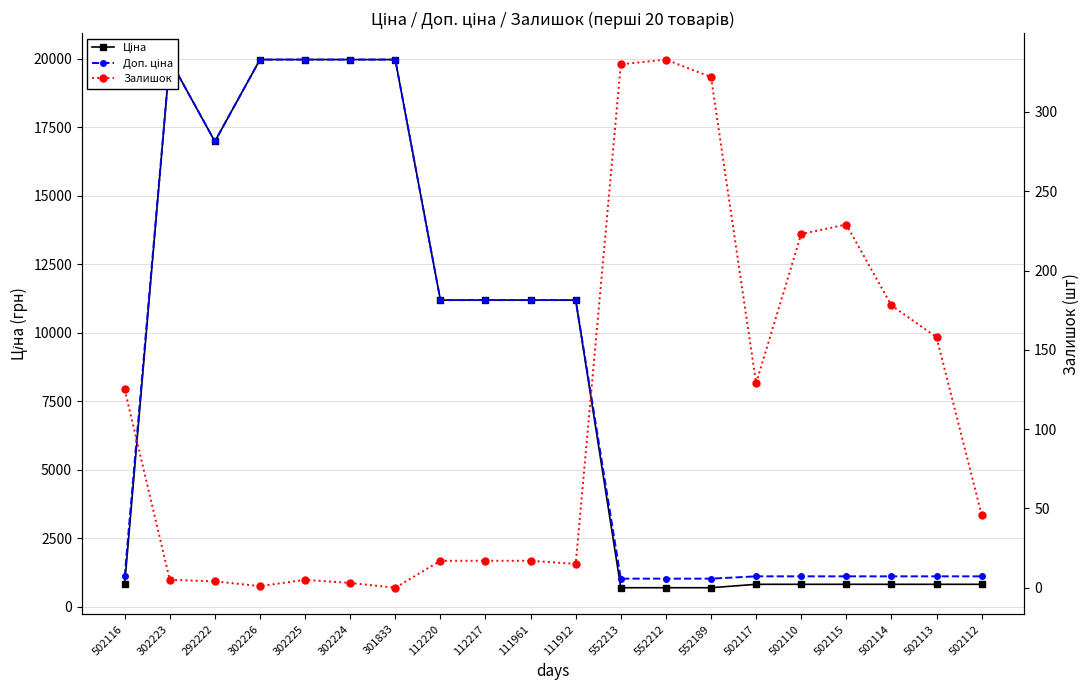

List the labels in order of Ціна value, smallest first.

552213, 552212, 552189, 502116, 502117, 502110, 502115, 502114, 502113, 502112, 112220, 112217, 111961, 111912, 292222, 302223, 302226, 302225, 302224, 301833